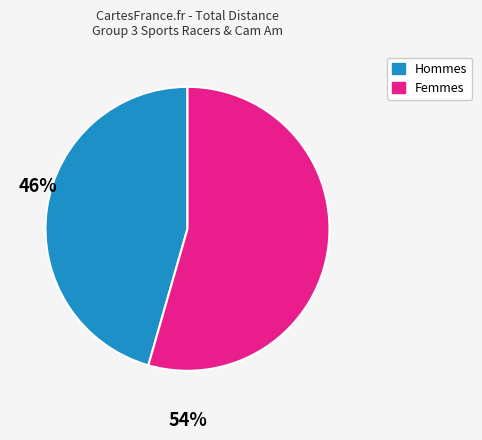

Which has a higher value, Hommes or Femmes?

Femmes